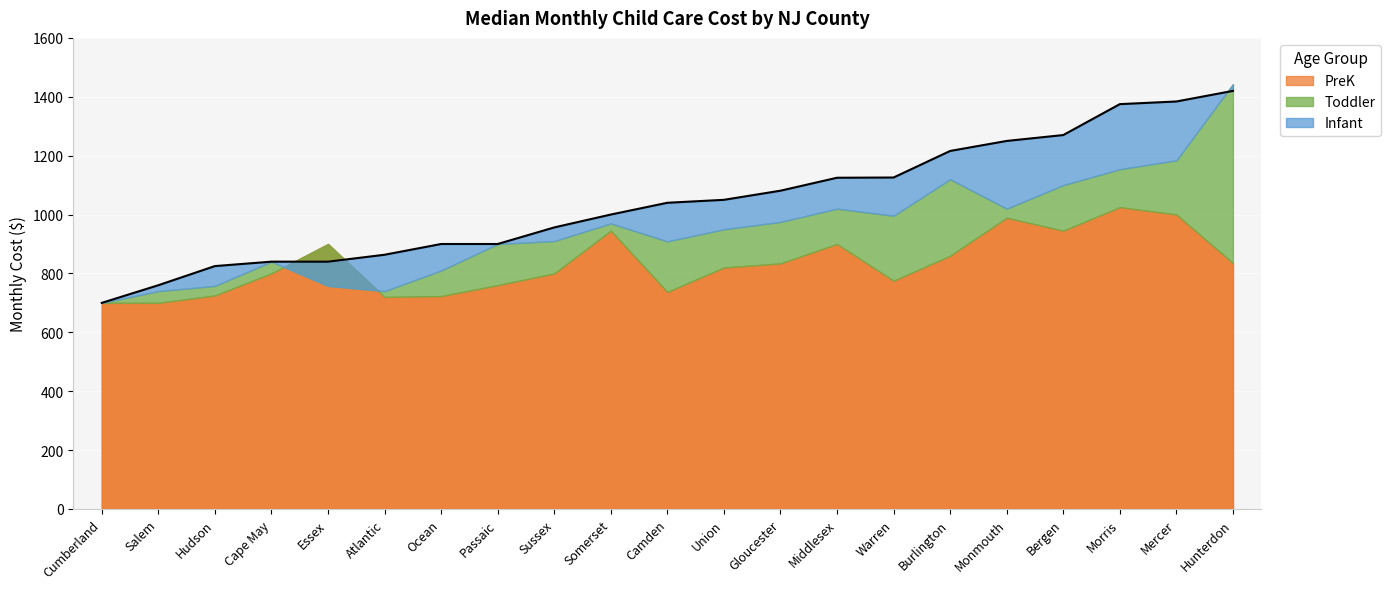

Between Somerset and Camden, which series saw the biggest shift?

PreK